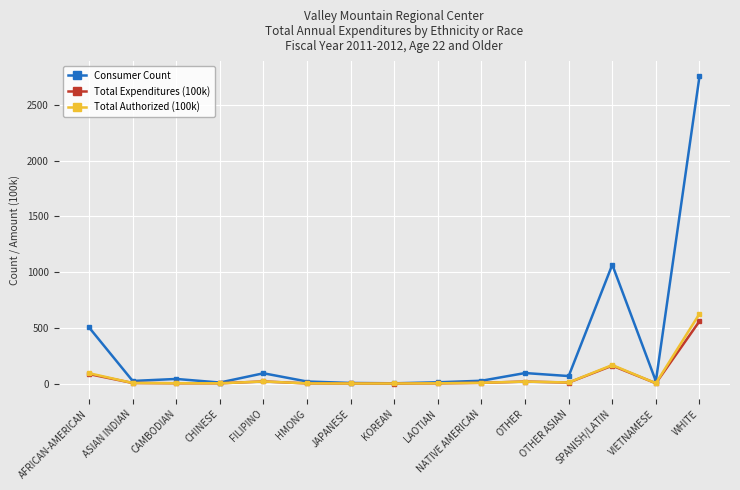

After their last crossing, which series has the higher values: Total Authorized (100k) or Total Expenditures (100k)?

Total Authorized (100k)